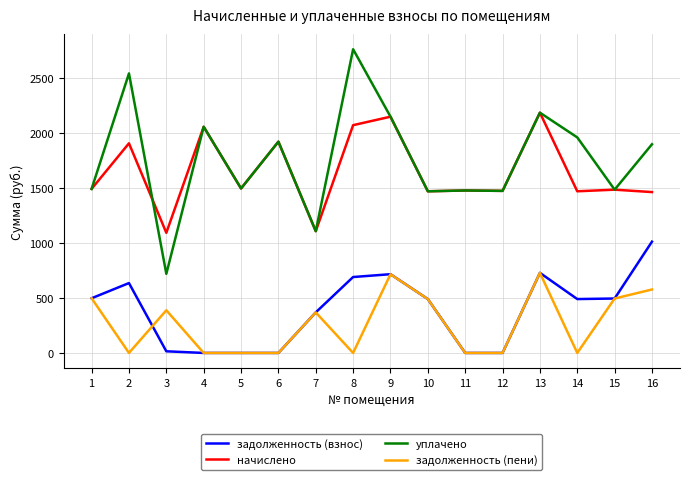

Is the value of задолженность (взнос) at 9 greater than the value of задолженность (пени) at 10?

Yes